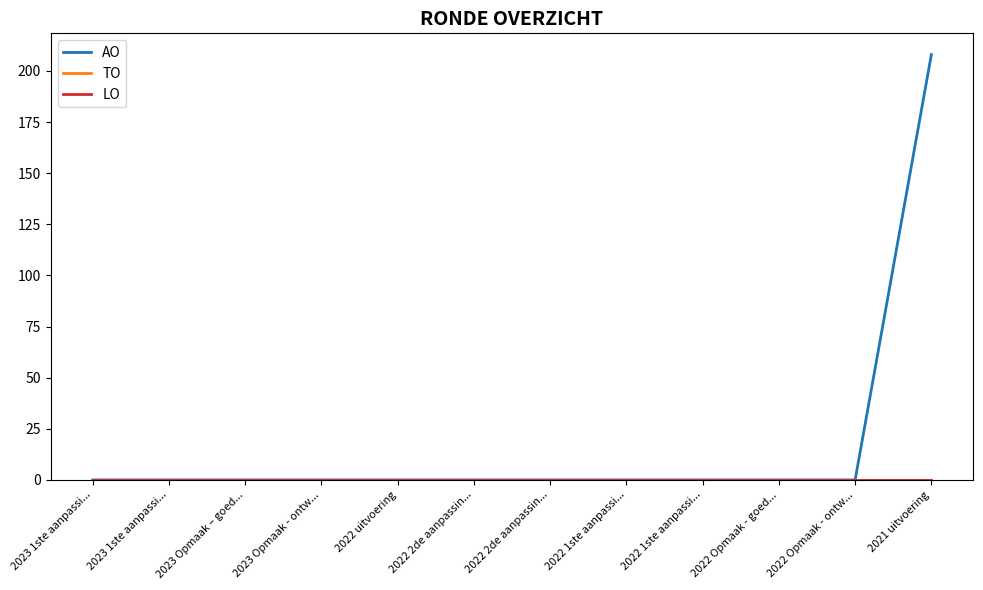

Is it true that LO equals 0 at 2023 Opmaak – goed...?

True